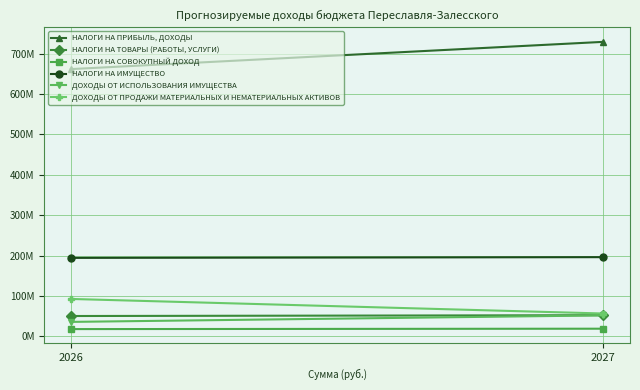

Reading right to left, list all the values displayed in this chart.

НАЛОГИ НА ПРИБЫЛЬ, ДОХОДЫ: 2027=729622000	2026=662089000
НАЛОГИ НА ТОВАРЫ (РАБОТЫ, УСЛУГИ): 2027=52116000	2026=50090800
НАЛОГИ НА СОВОКУПНЫЙ ДОХОД: 2027=18665000	2026=17679000
НАЛОГИ НА ИМУЩЕСТВО: 2027=195976000	2026=194187000
ДОХОДЫ ОТ ИСПОЛЬЗОВАНИЯ ИМУЩЕСТВА: 2027=51670400	2026=35510400
ДОХОДЫ ОТ ПРОДАЖИ МАТЕРИАЛЬНЫХ И НЕМАТЕРИАЛЬНЫХ АКТИВОВ: 2027=56300000	2026=92400000